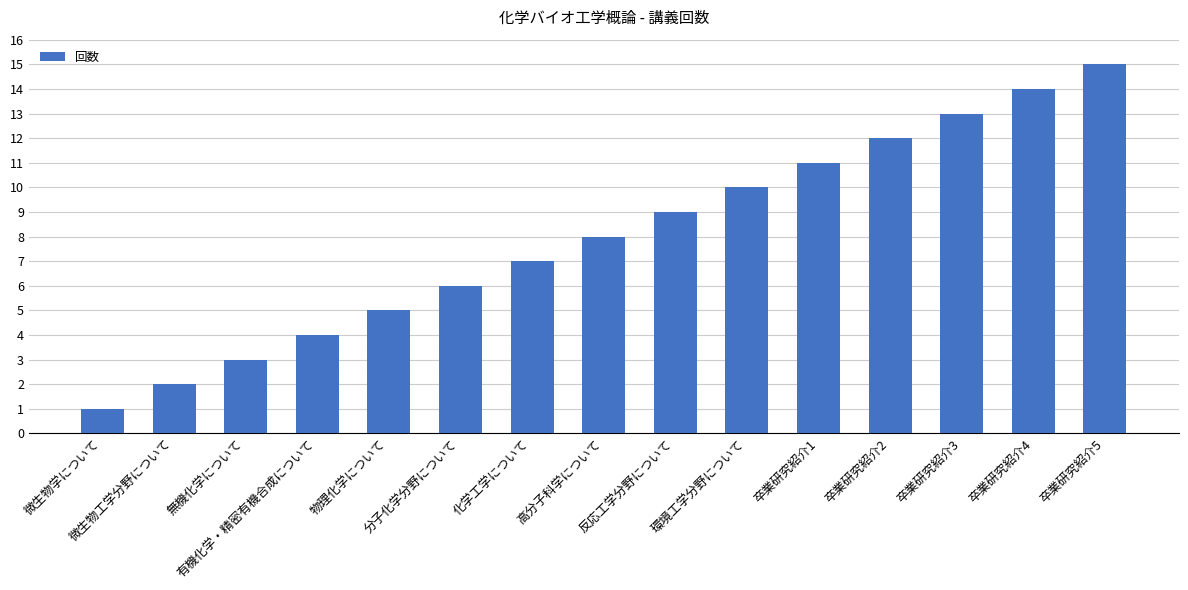

True or false: the data shows 1 at 微生物学について.

True